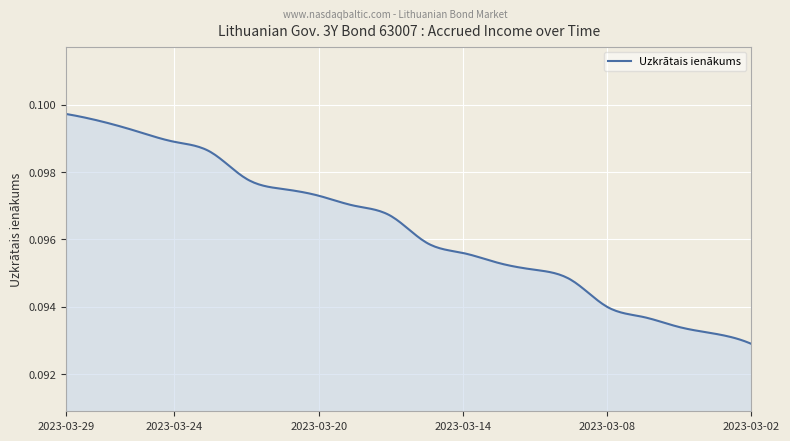

Does the chart have visible grid lines?

Yes